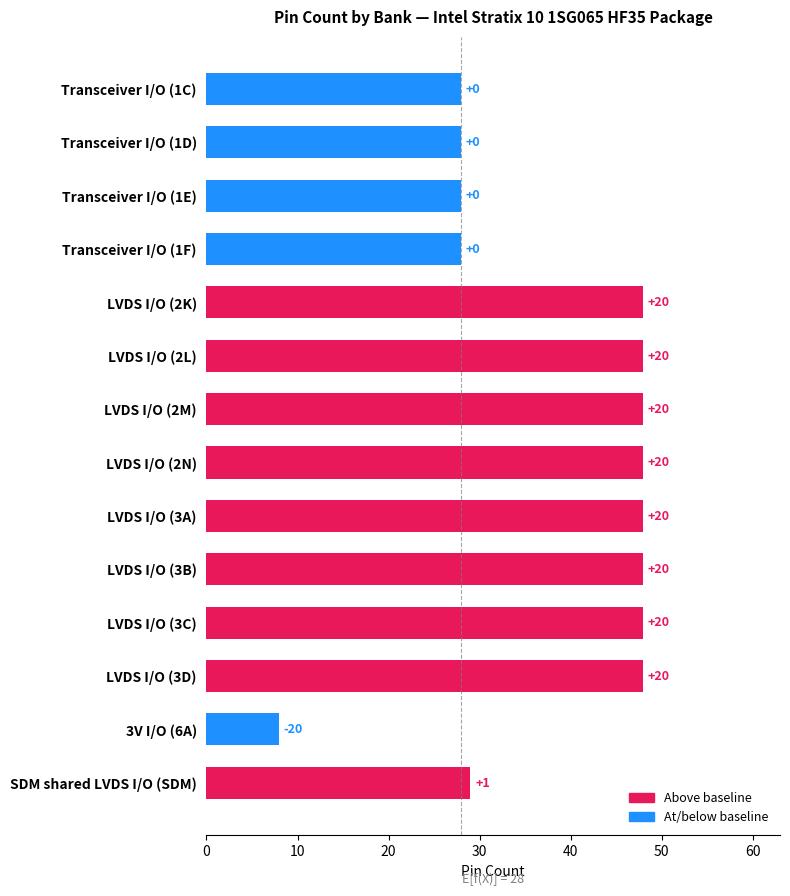

What is the ratio of the value at 3V I/O (6A) to the value at LVDS I/O (3C)?

0.2